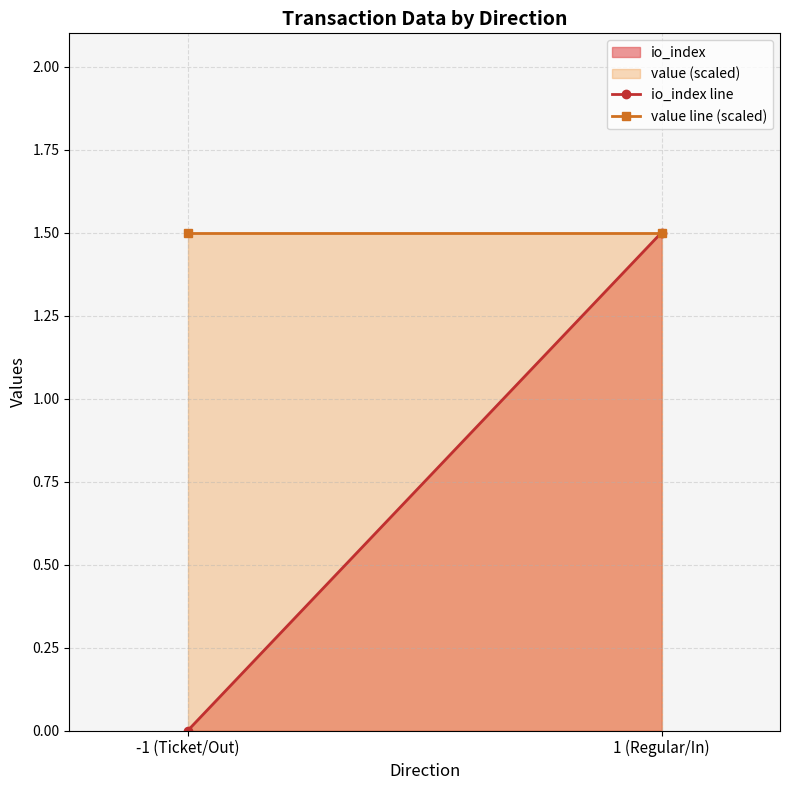

Which series has the largest total across all categories?

value (scaled)